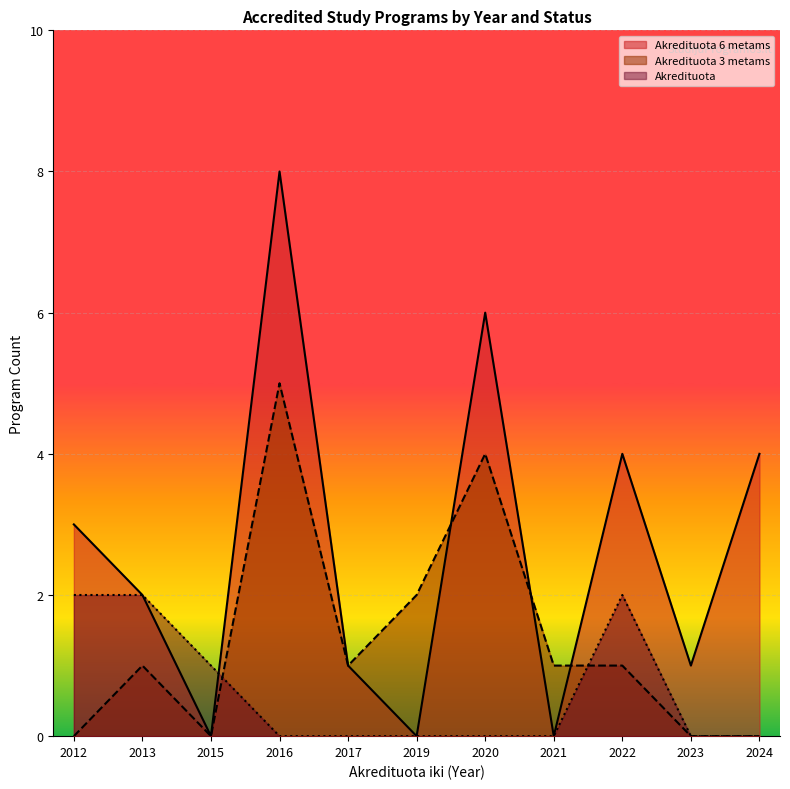

At which label is Akredituota 3 metams closest to 2?

2019